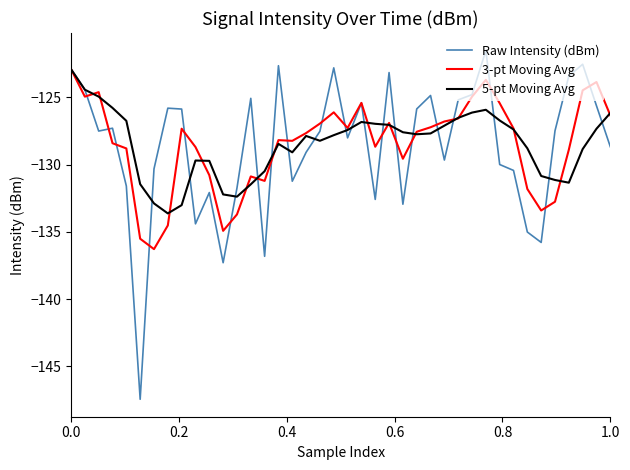

Which series has the largest range (max minus min)?

Raw Intensity (dBm)